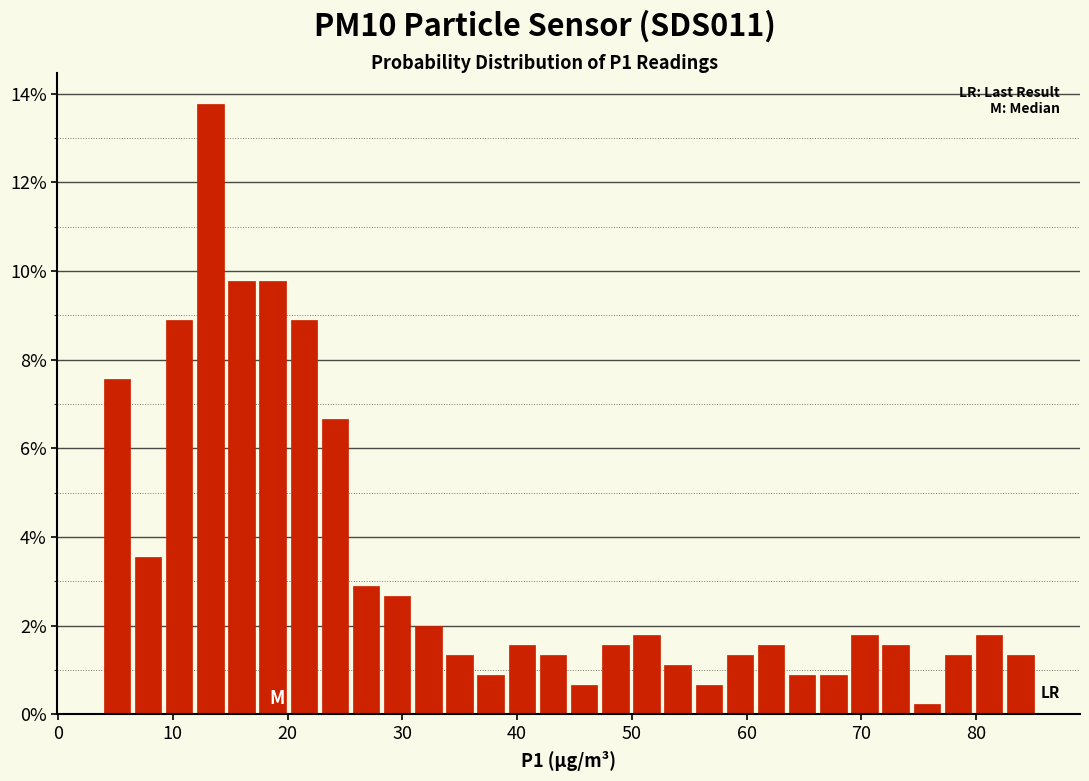

Read against the x-axis, roughly where is the centre of the tallest bar?

13